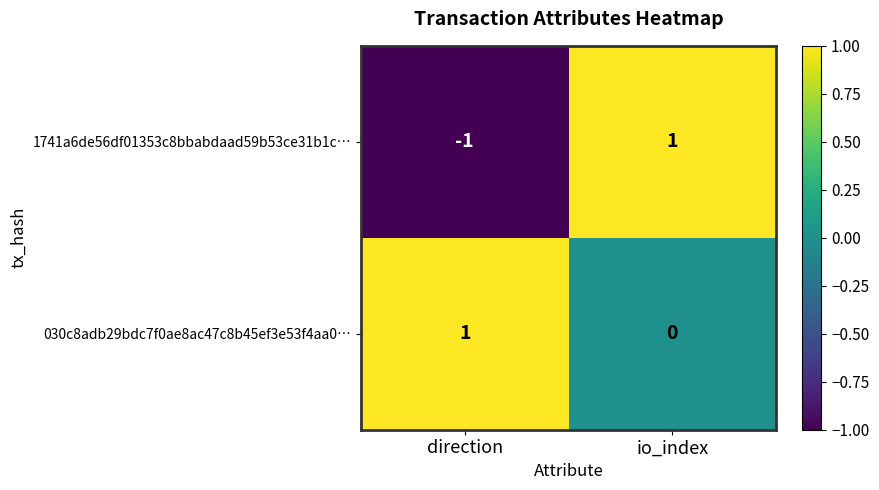

Which series has the largest total across all categories?

030c8adb29bdc7f0ae8ac47c8b45ef3e53f4aa0…